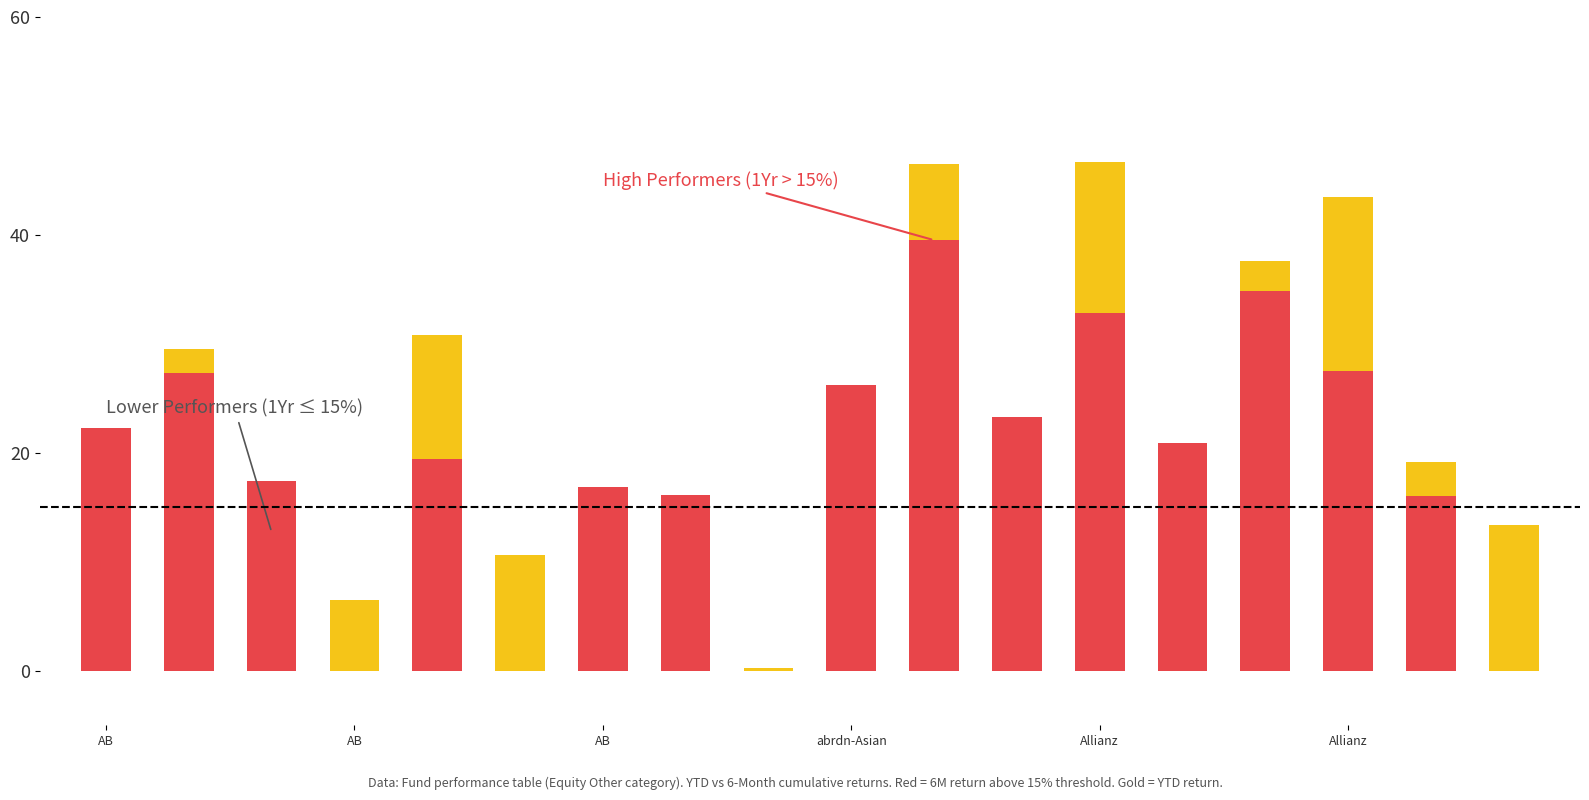

What is the sum of the YTD Return values at 14 and 7?

45.9